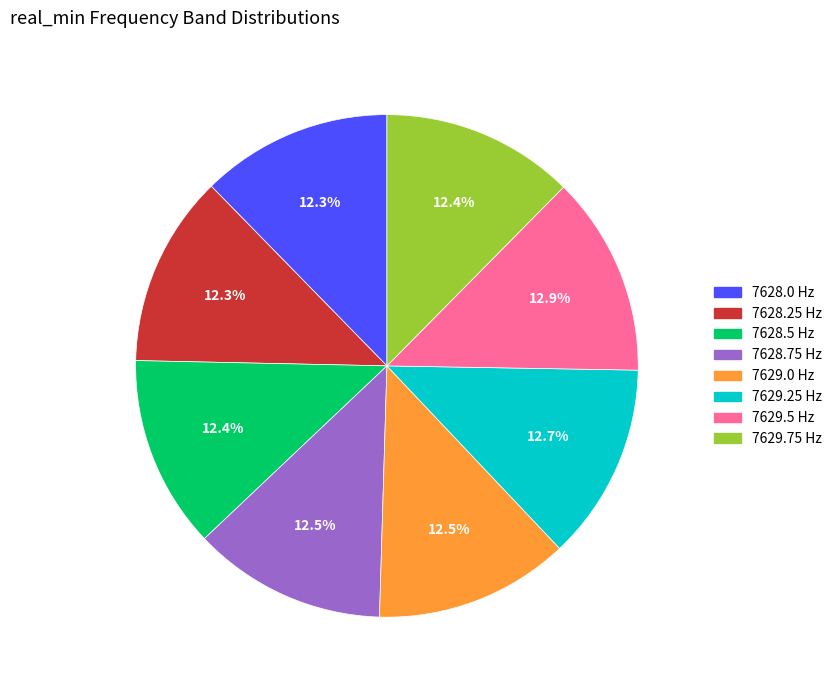

The 7629.75 slice represents 19% of the pie. True or false?

False